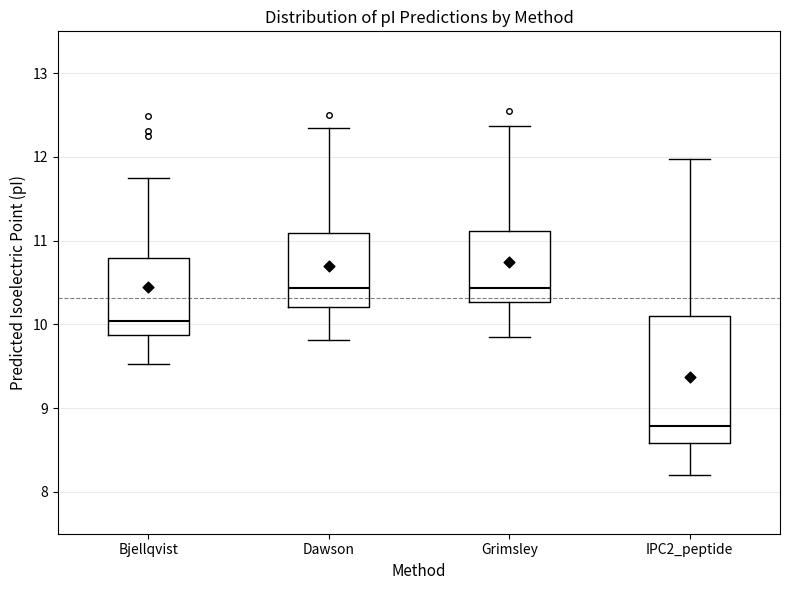

Comparing the boxes themselves (not the whiskers), which one is the tallest?

IPC2_peptide